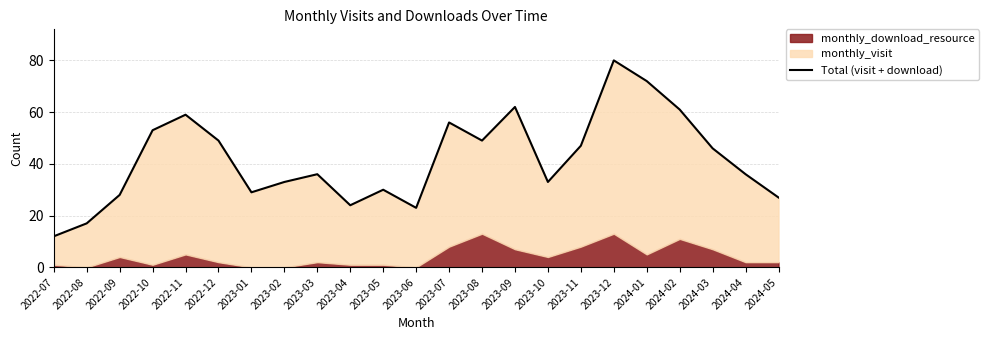

Does the chart display data point markers on the line(s)?

No